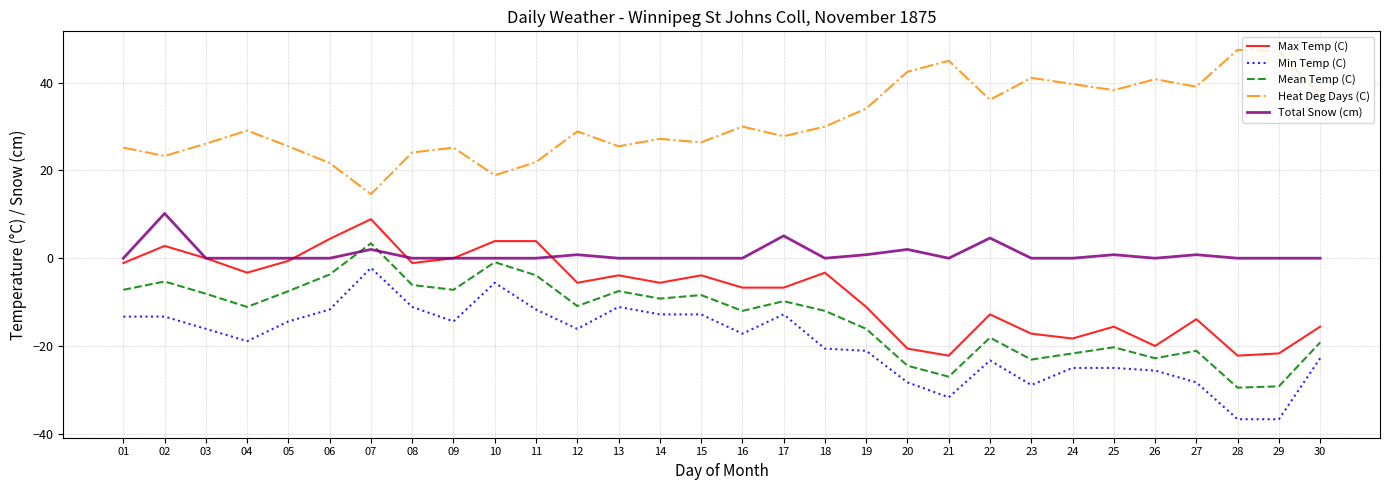

What is the minimum value shown in the chart?

-36.7